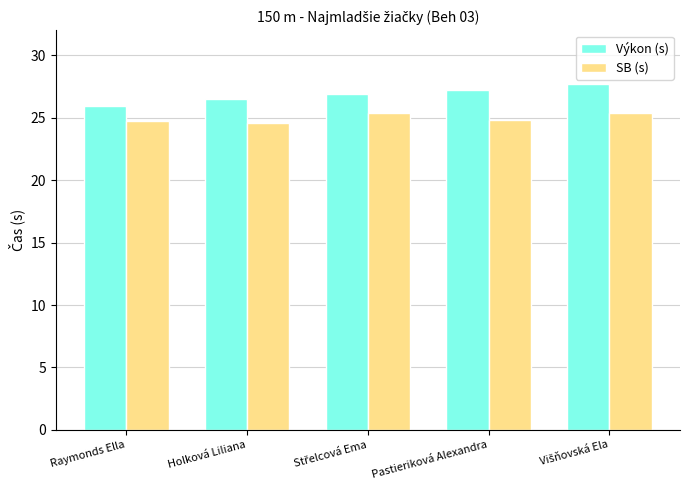

Is the value of Výkon (s) at Pastieriková Alexandra greater than the value of SB (s) at Raymonds Ella?

Yes